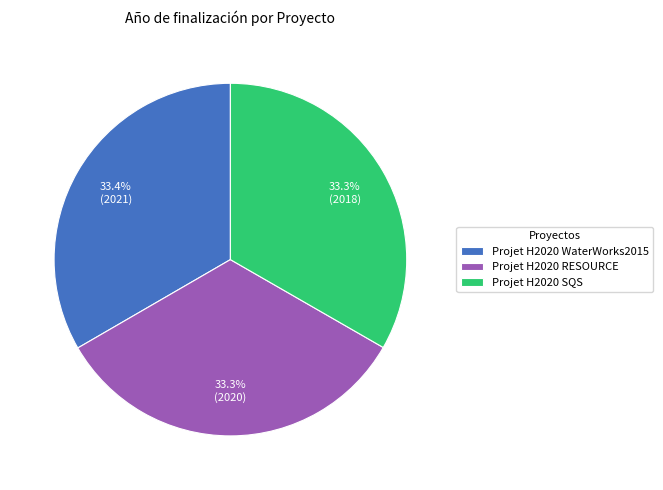

What percentage is NOT represented by Projet H2020 WaterWorks2015?

66.6%